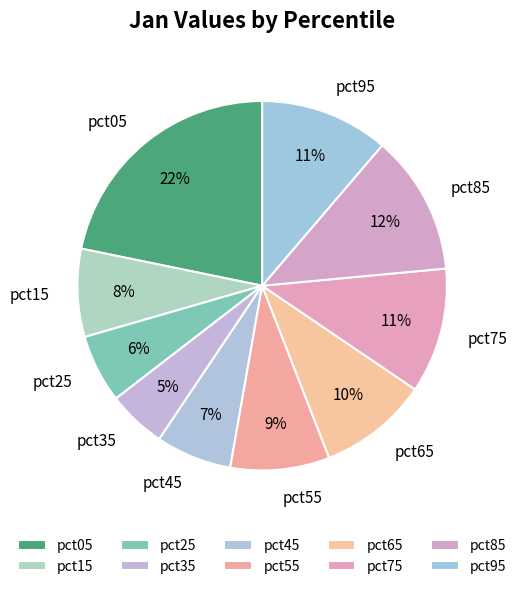

To the nearest percent, what is the difference between the pct05 and pct85 slice percentages?

10%